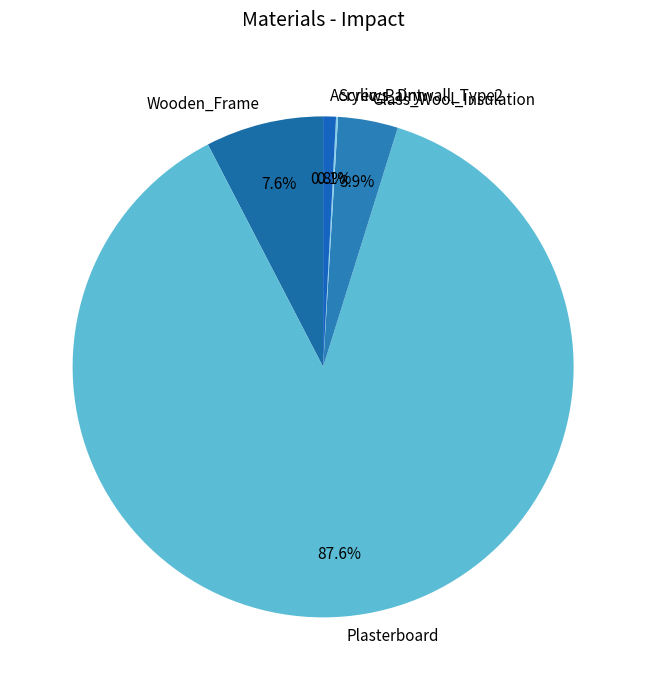

What is the majority slice?

Plasterboard